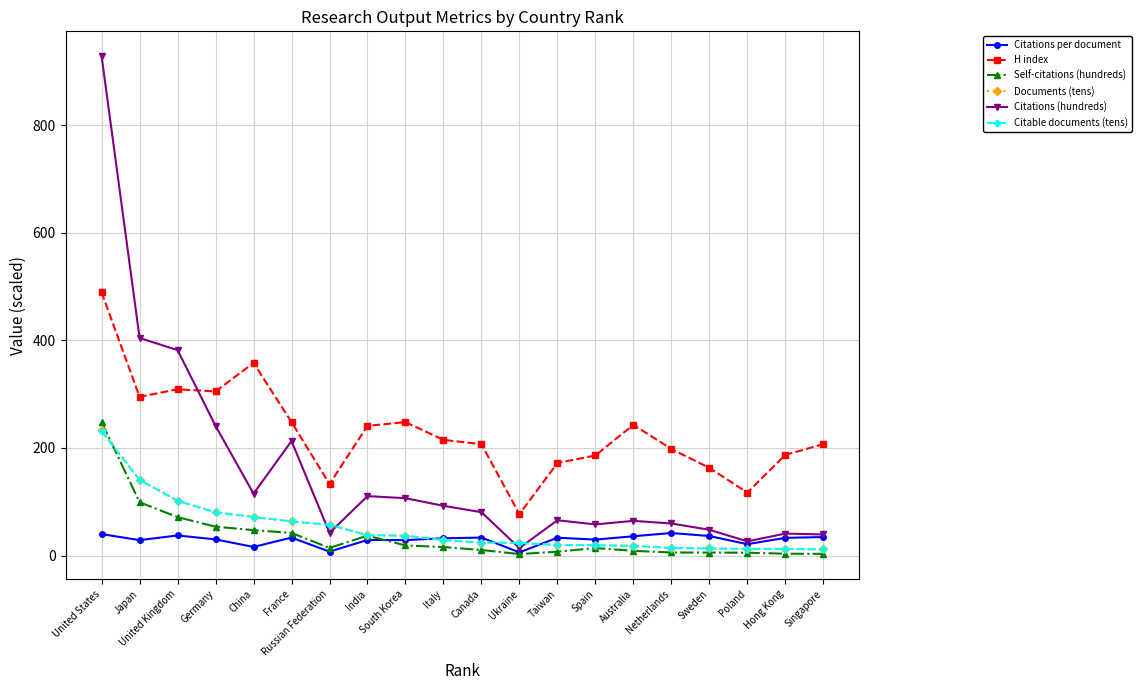

True or false: Citable documents (tens) has a value of 12.4 at Hong Kong.

True